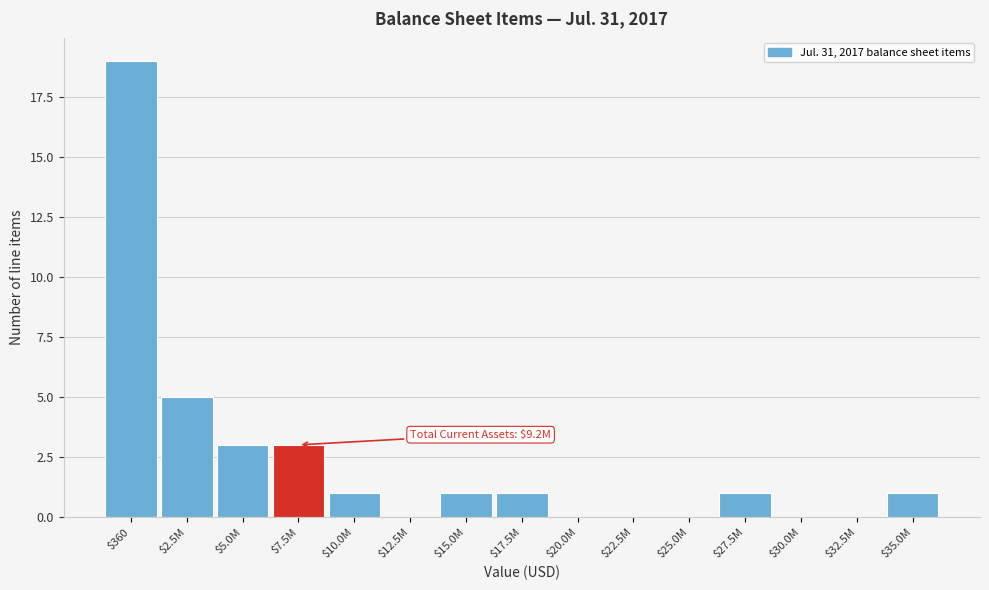

The chart shows a value of 0 at $32.5M. True or false?

True